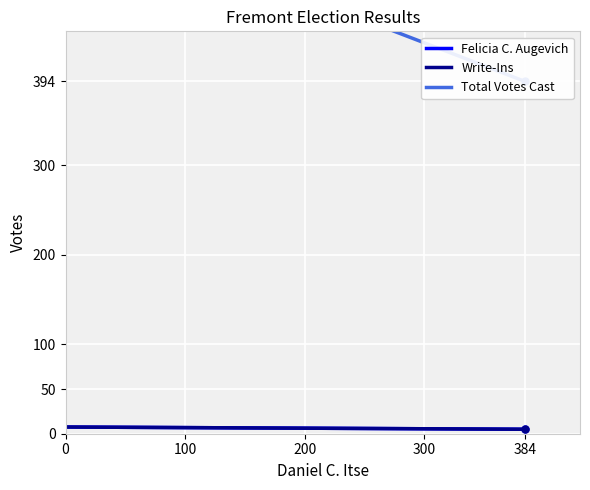

What are all the series names shown in the legend?

Felicia C. Augevich, Write-Ins, Total Votes Cast